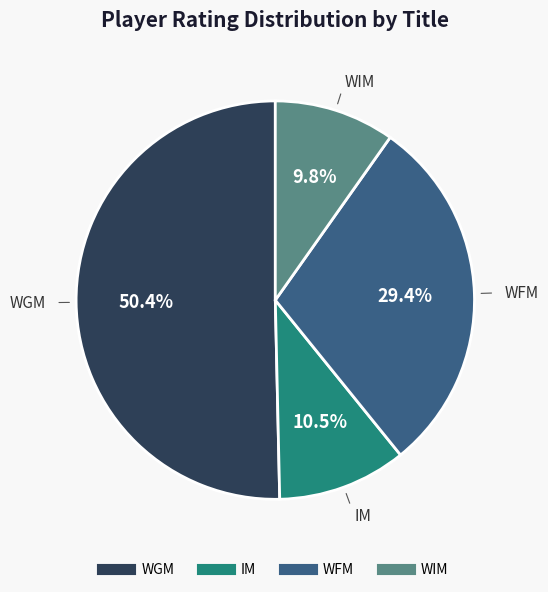

What is the ratio of the value at IM to the value at WFM?

0.4